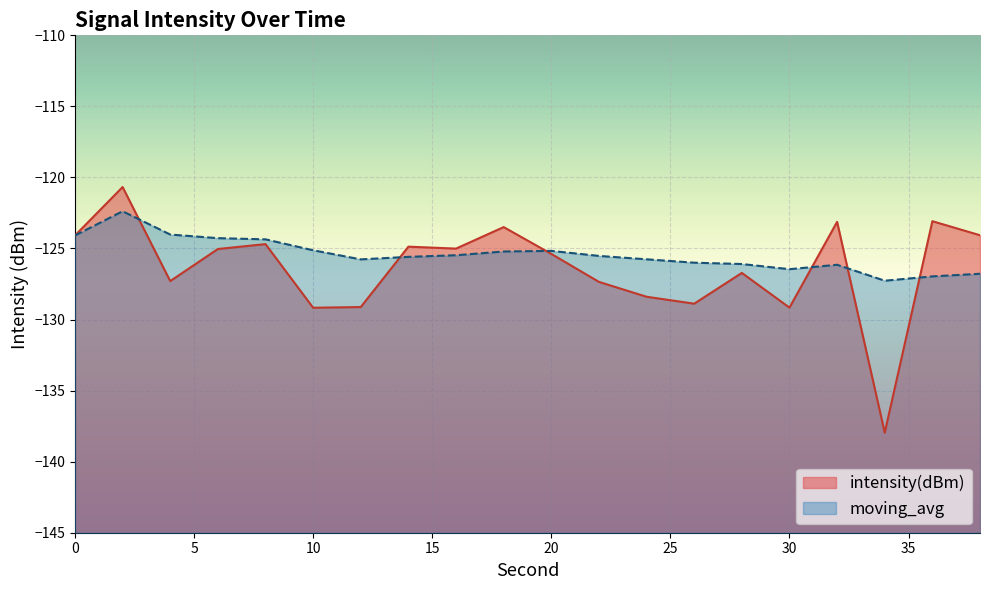

At which label is intensity(dBm) closest to -129?

26